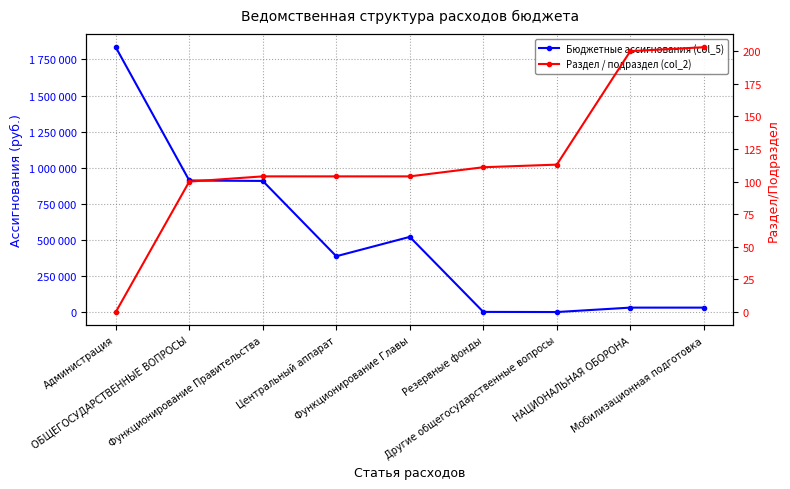

Does the chart have visible grid lines?

Yes